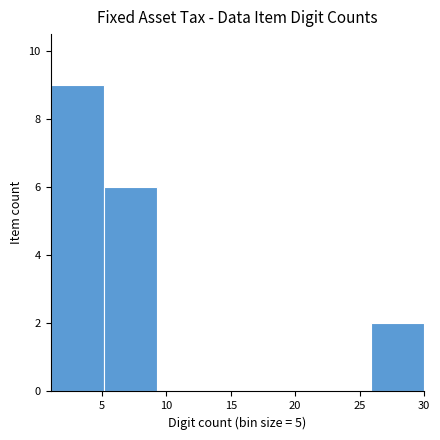

Reading left to right, list every bar in this chart as the range it spans on the x-axis followed by its height. Neither the bar edges nor the heights are printed on the chart, so give them approximately, as read against the axes.

1.0 to 5.0: 9
5.0 to 9.5: 6
9.5 to 13.5: 0
13.5 to 17.5: 0
17.5 to 21.5: 0
21.5 to 26.0: 0
26.0 to 30.0: 2